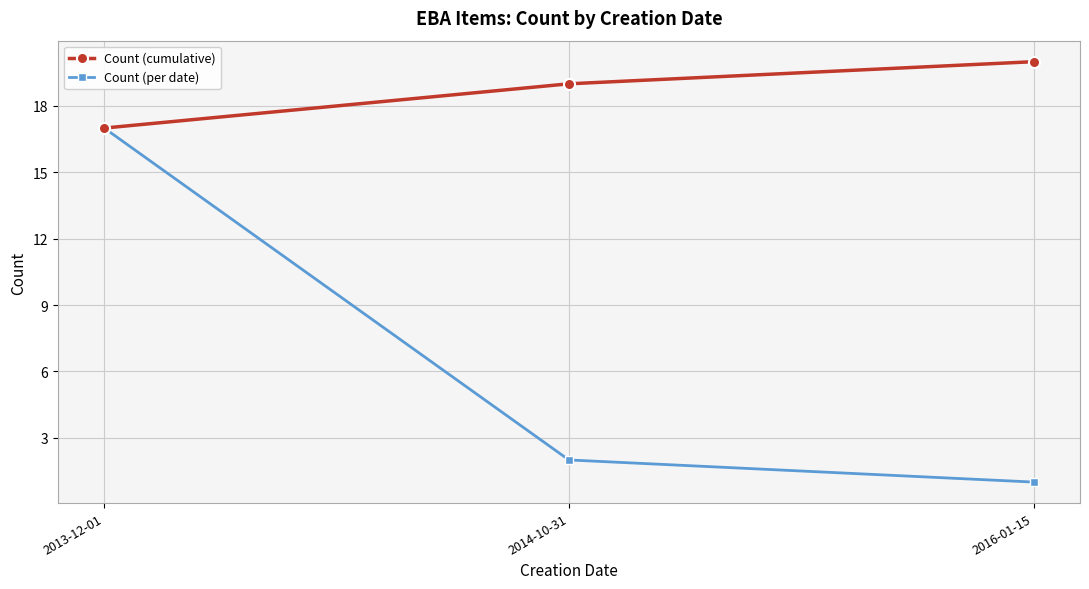

What is the difference between the maximum and minimum values in the Count (per date) series?

16